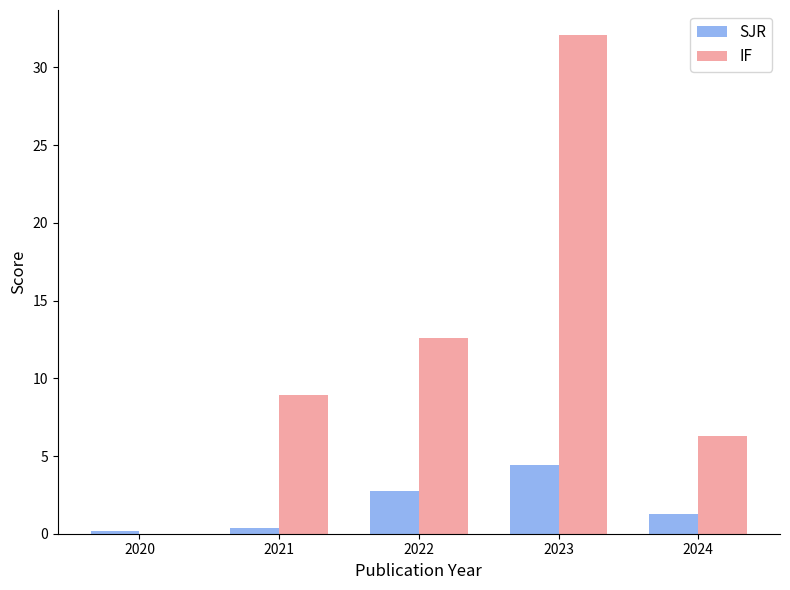

Which series changed the most between 2022 and 2023?

IF